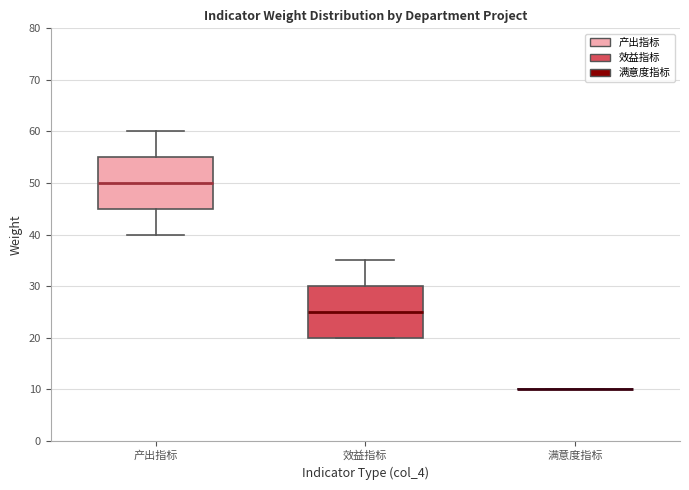

Reading left to right, read every box against the y-axis: the position of its median line, the range the box covers, and the ends of its whiskers. The values are not printed on the chart, so give them approximately, as read against the axis.

产出指标: median 50, box 45 to 55, whiskers 40 to 60
效益指标: median 25, box 20 to 30, whiskers 20 to 35
满意度指标: box collapsed to a line at 10, whiskers 10 to 10